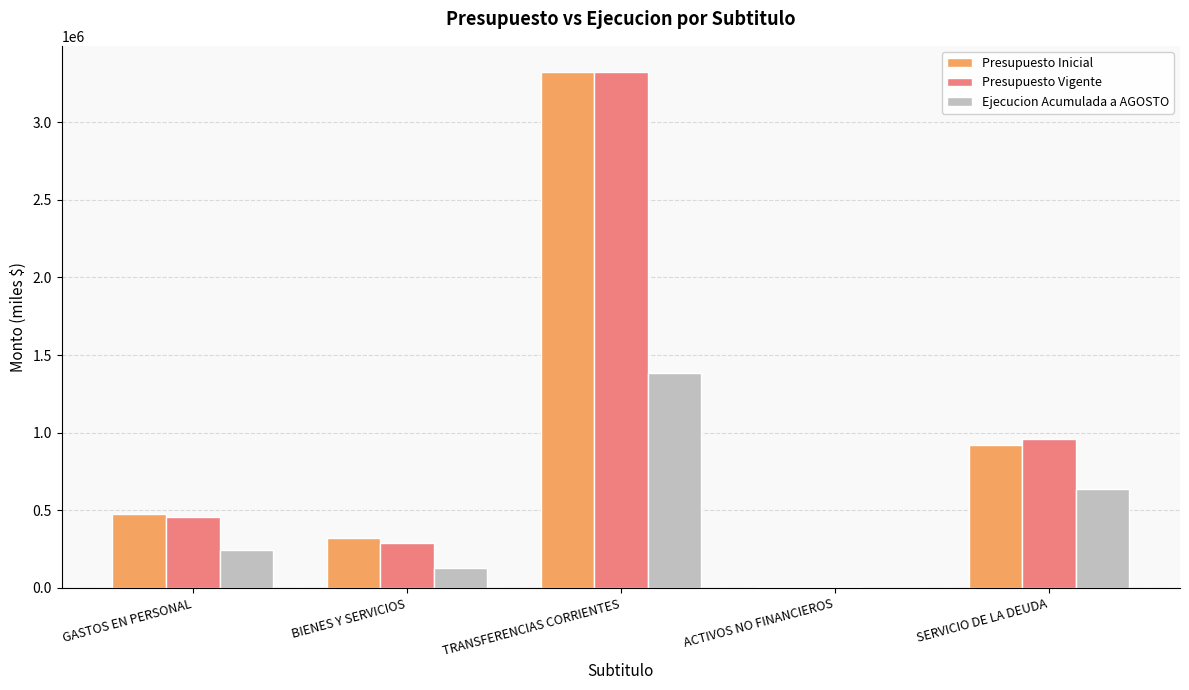

How many groups of bars are there?

5